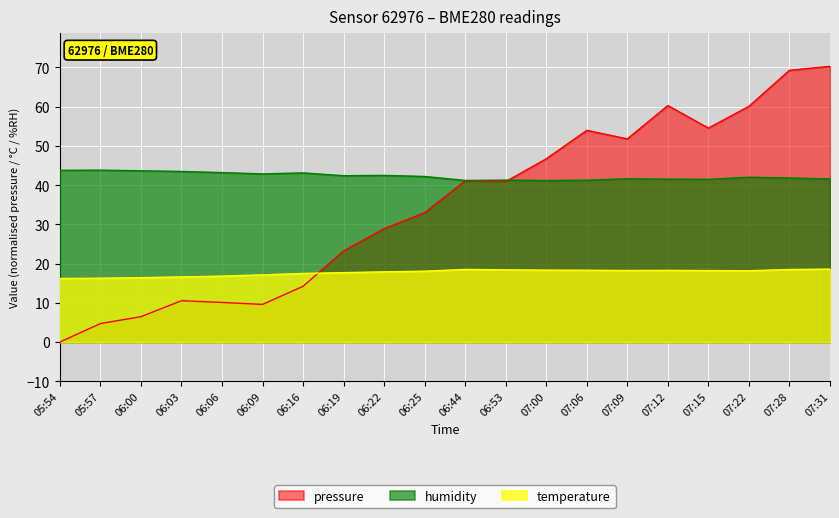

Is it true that pressure equals 10.1 at 06:06?

True